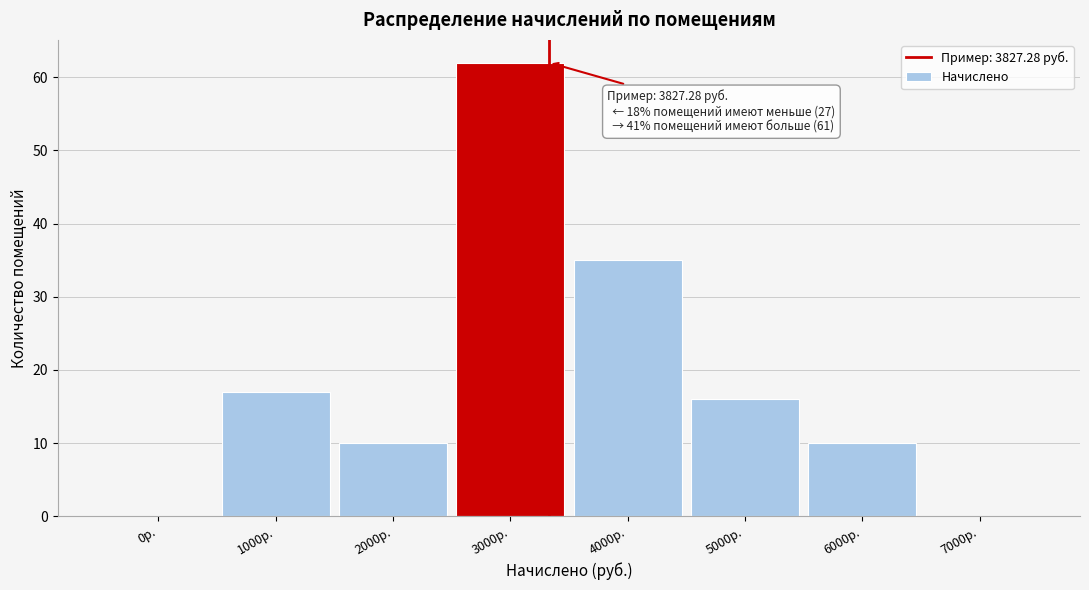

Reading left to right, list all the values displayed in this chart.

0р.=0	1000р.=17	2000р.=10	3000р.=62	4000р.=35	5000р.=16	6000р.=10	7000р.=0